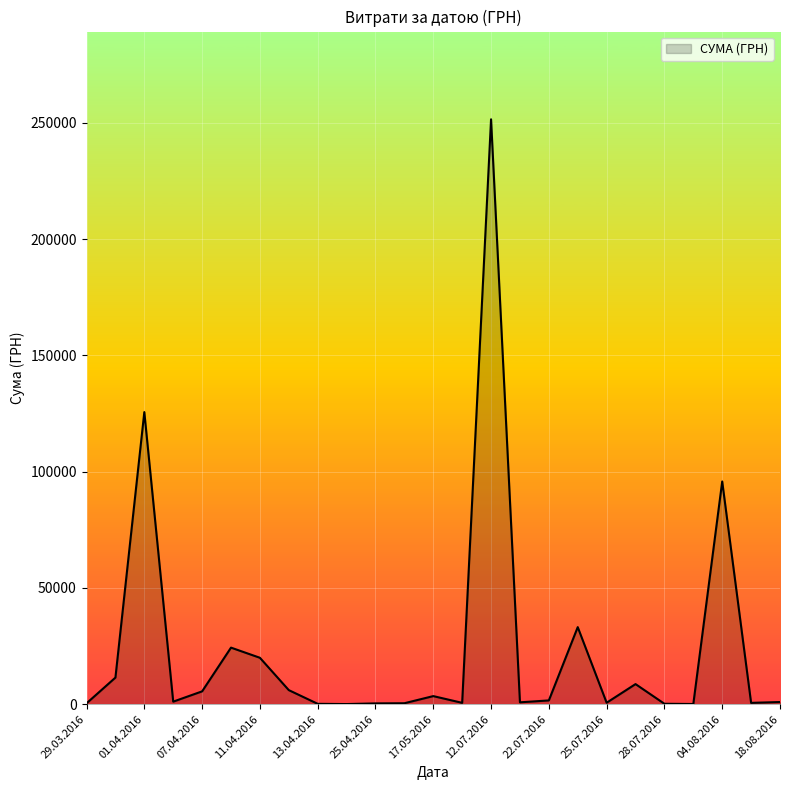

What is the greatest value displayed?

251569.3